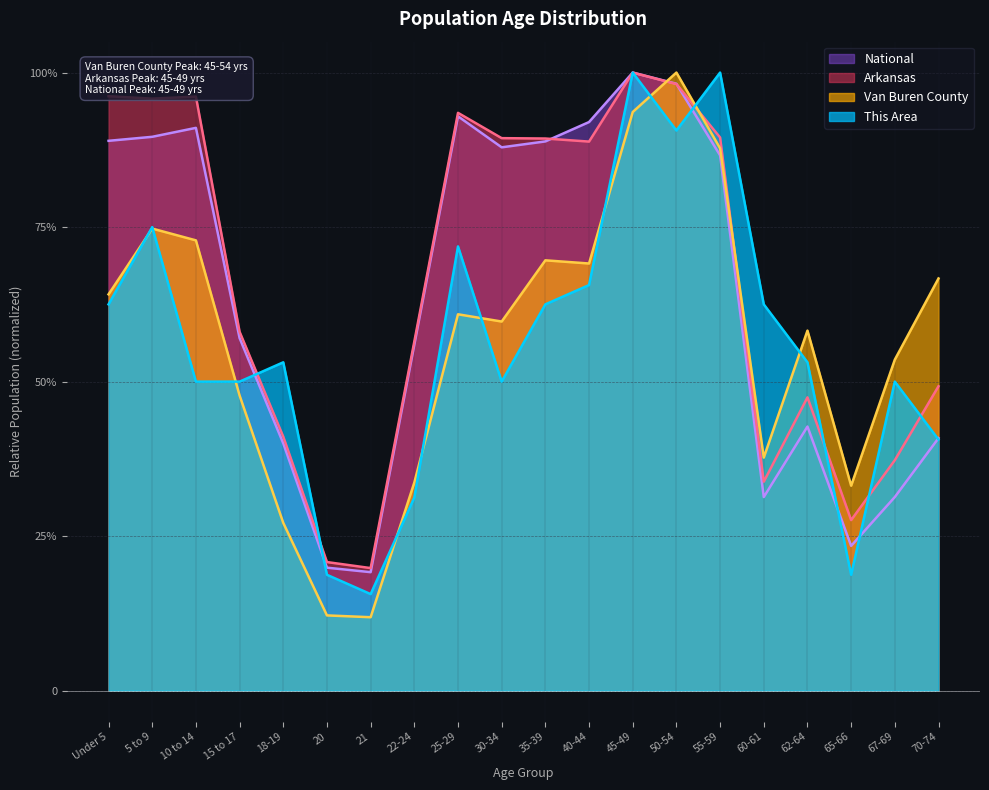

True or false: Arkansas has more than 1 interior local peaks.

True